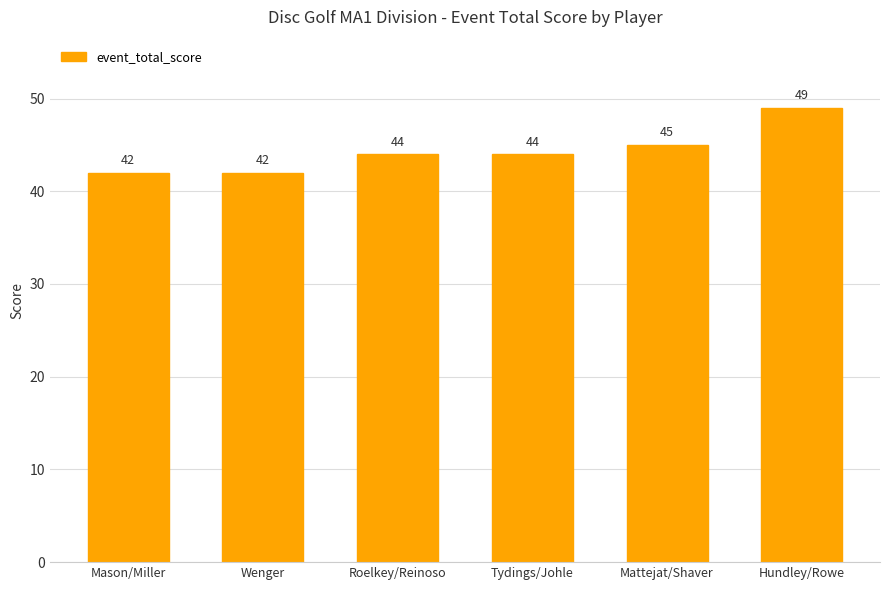

What is the average value?

44